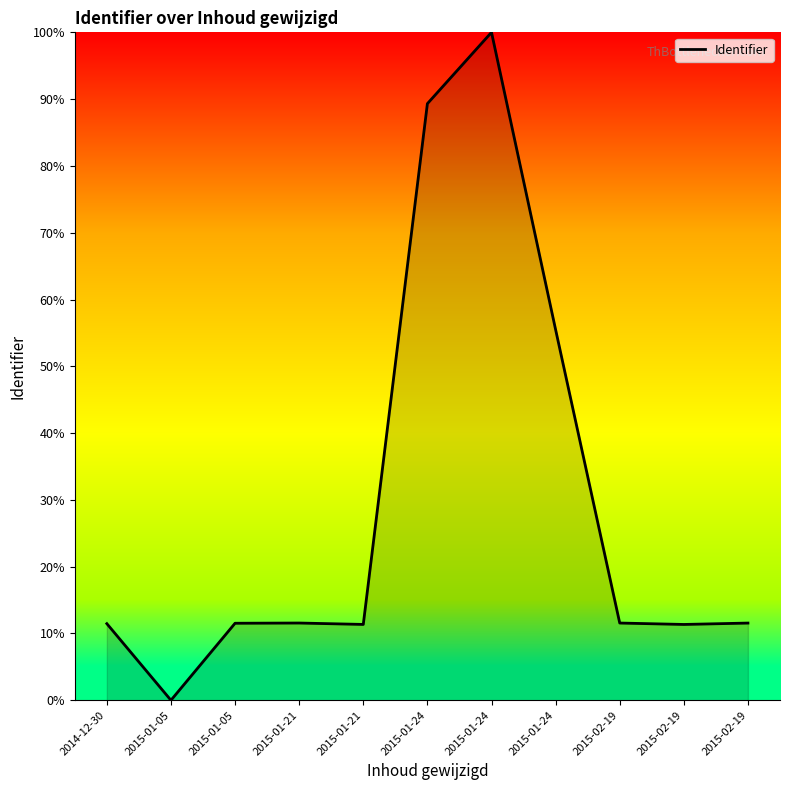

What is the ratio of the value at 2015-01-21 to the value at 2015-01-24?

0.1